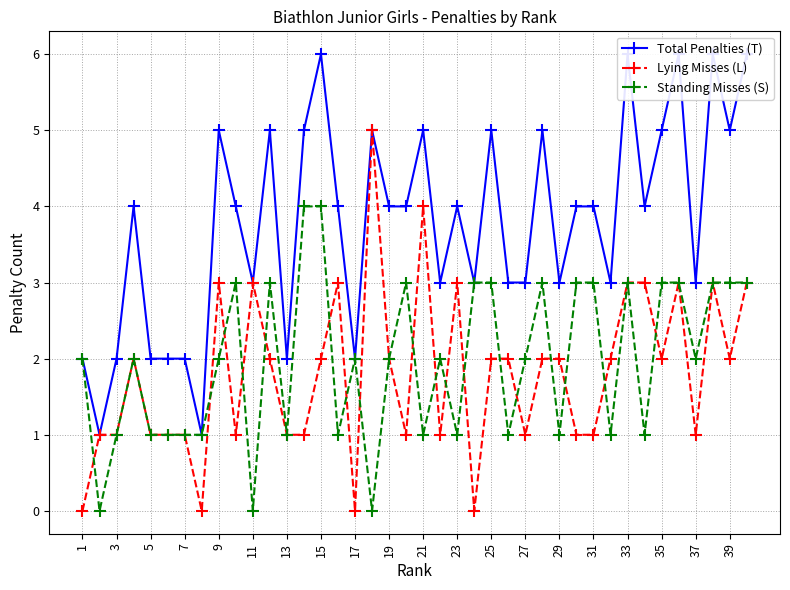

The value of Standing Misses (S) at 35 is -2. True or false?

False